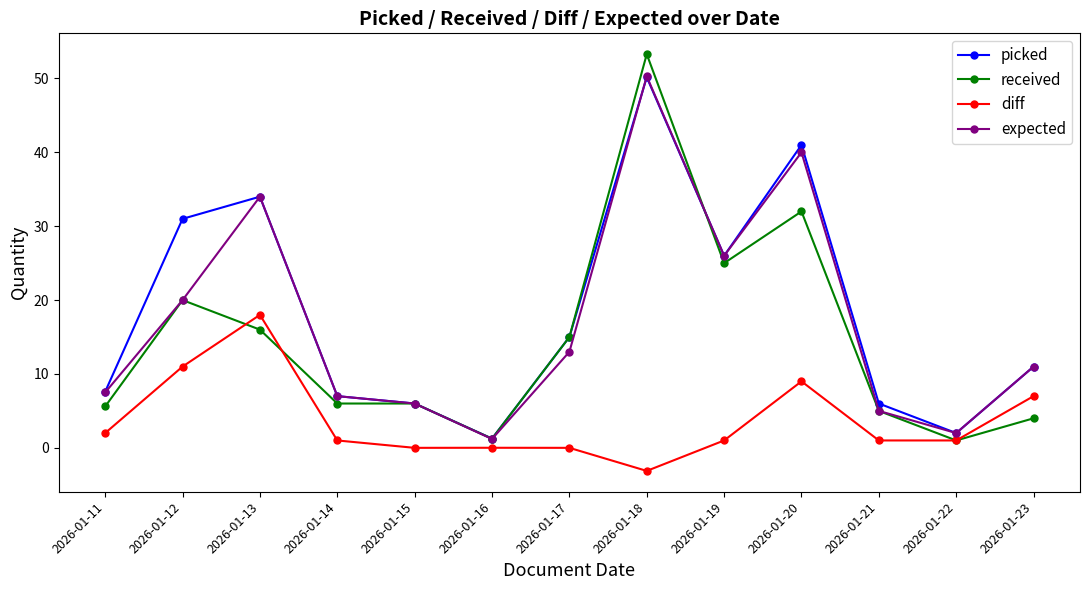

Is the value of diff at 2026-01-15 greater than the value of received at 2026-01-15?

No